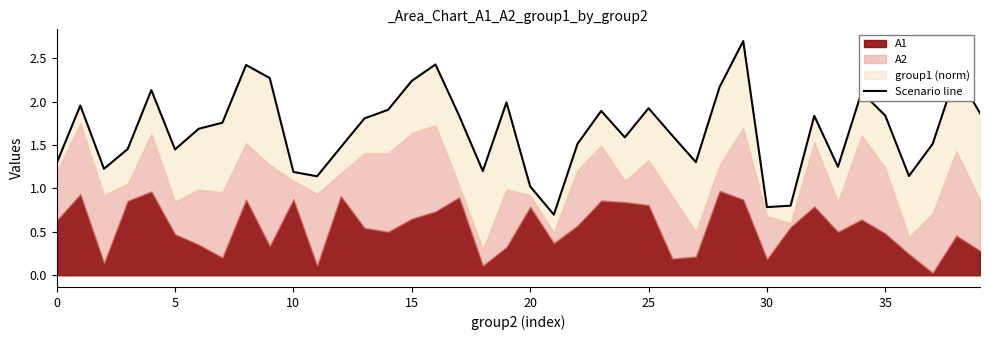

True or false: the data has more than 0 interior local peaks.

True